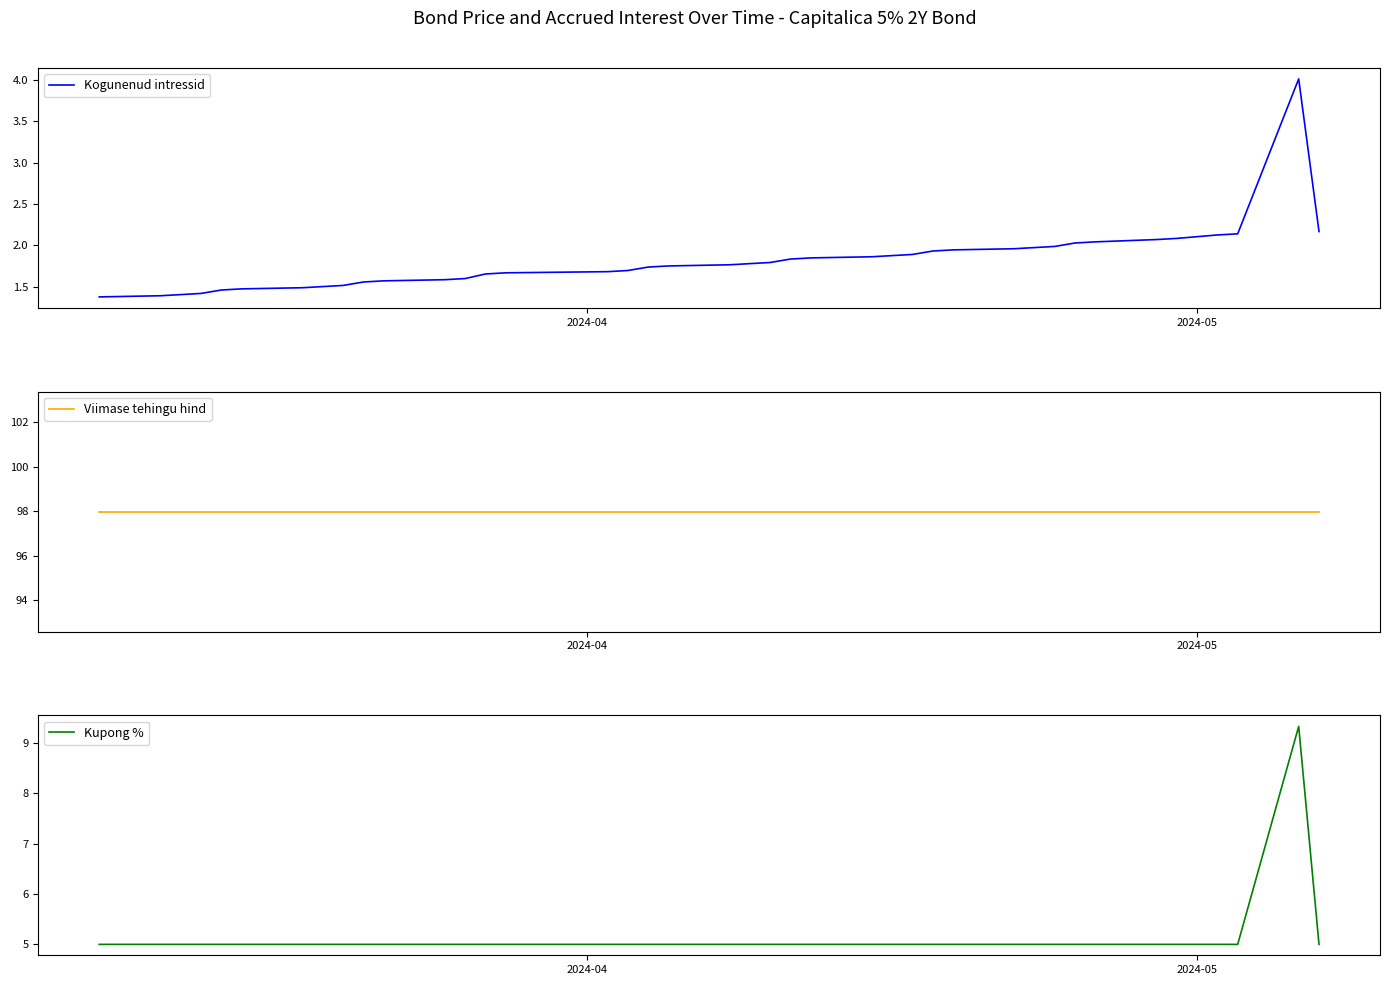

True or false: Viimase tehingu hind and Kogunenud intressid intersect in this chart.

False